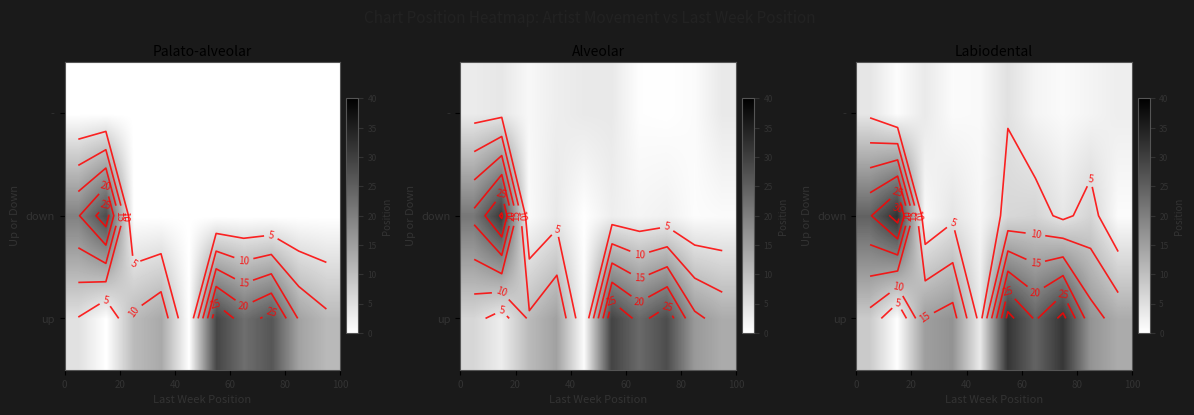

What is the difference between the row_0 values at 40 and 100?

16.5